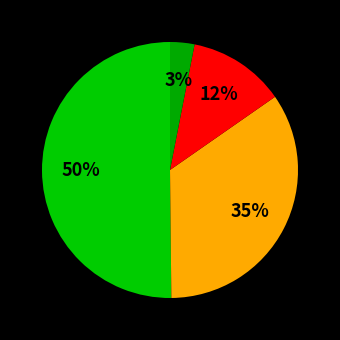

How many slices are in this pie chart?

4